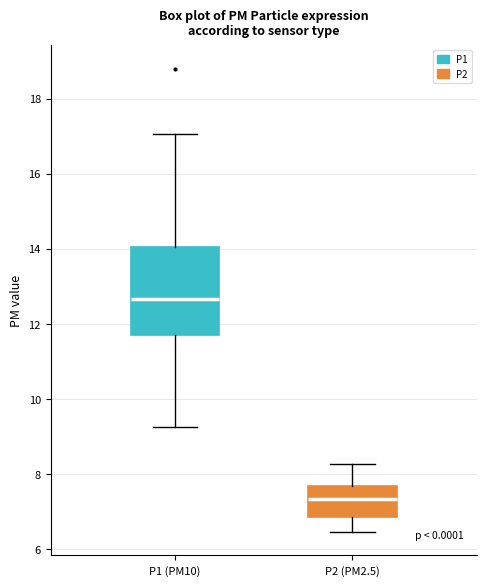

Reading left to right, transcribe this box plot: for each box, give where its median line is, the range the box spans, and where its two whiskers end, as read against the y-axis. The values are not printed on the chart, so give them approximately, as read against the axis.

P1 (PM10): median 12.6, box 11.8 to 14.0, whiskers 9.2 to 17.0
P2 (PM2.5): median 7.4, box 6.8 to 7.6, whiskers 6.4 to 8.2